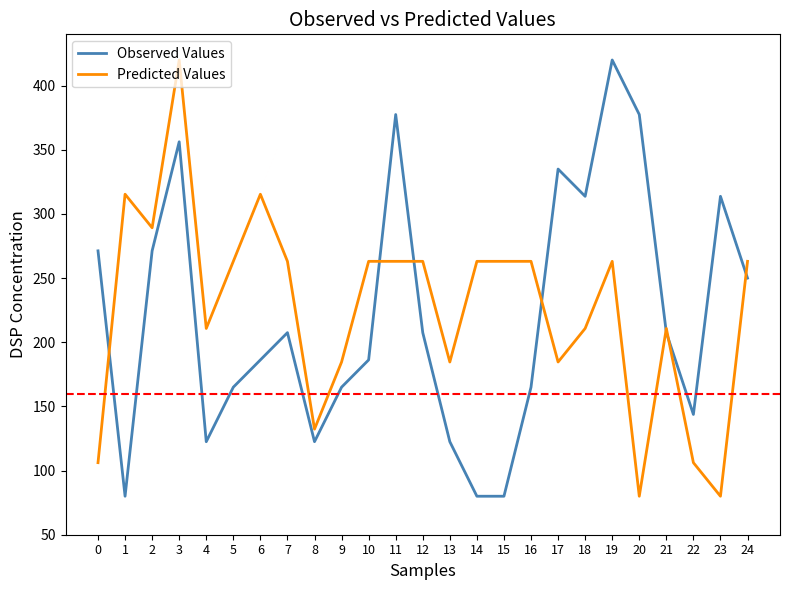

Rank the series at 19 from highest to lowest value.

Observed Values, Predicted Values